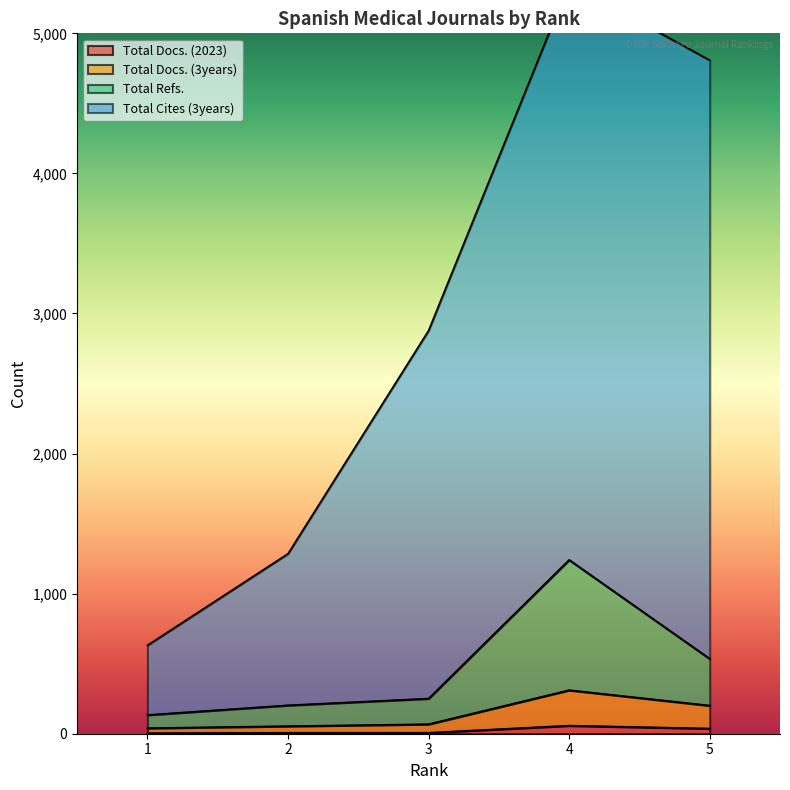

Is it true that Total Docs. (3years) equals 73 at 2?

False